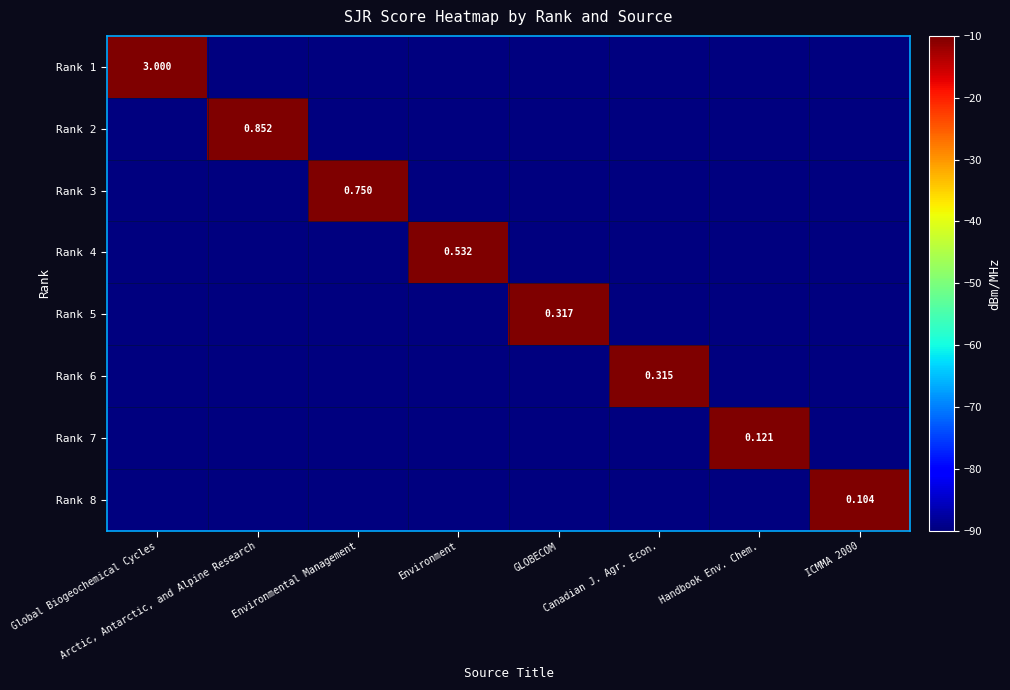

How many series are shown in this chart?

8